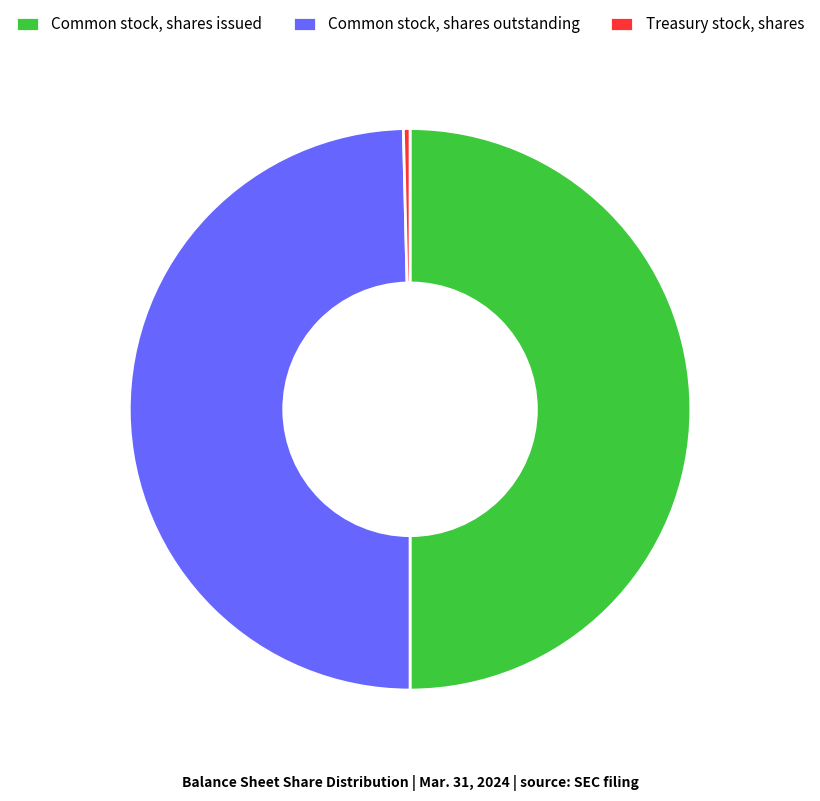

Is the sum of Treasury stock, shares and Common stock, shares issued greater than half?

Yes